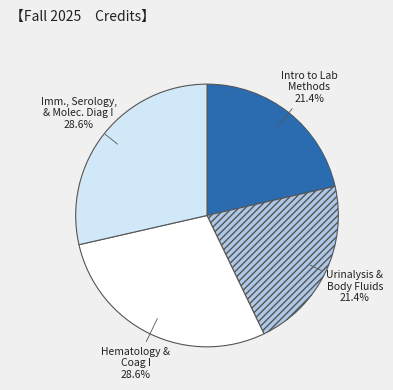

Is Imm., Serology, & Molec. Diag I the majority of the pie?

No